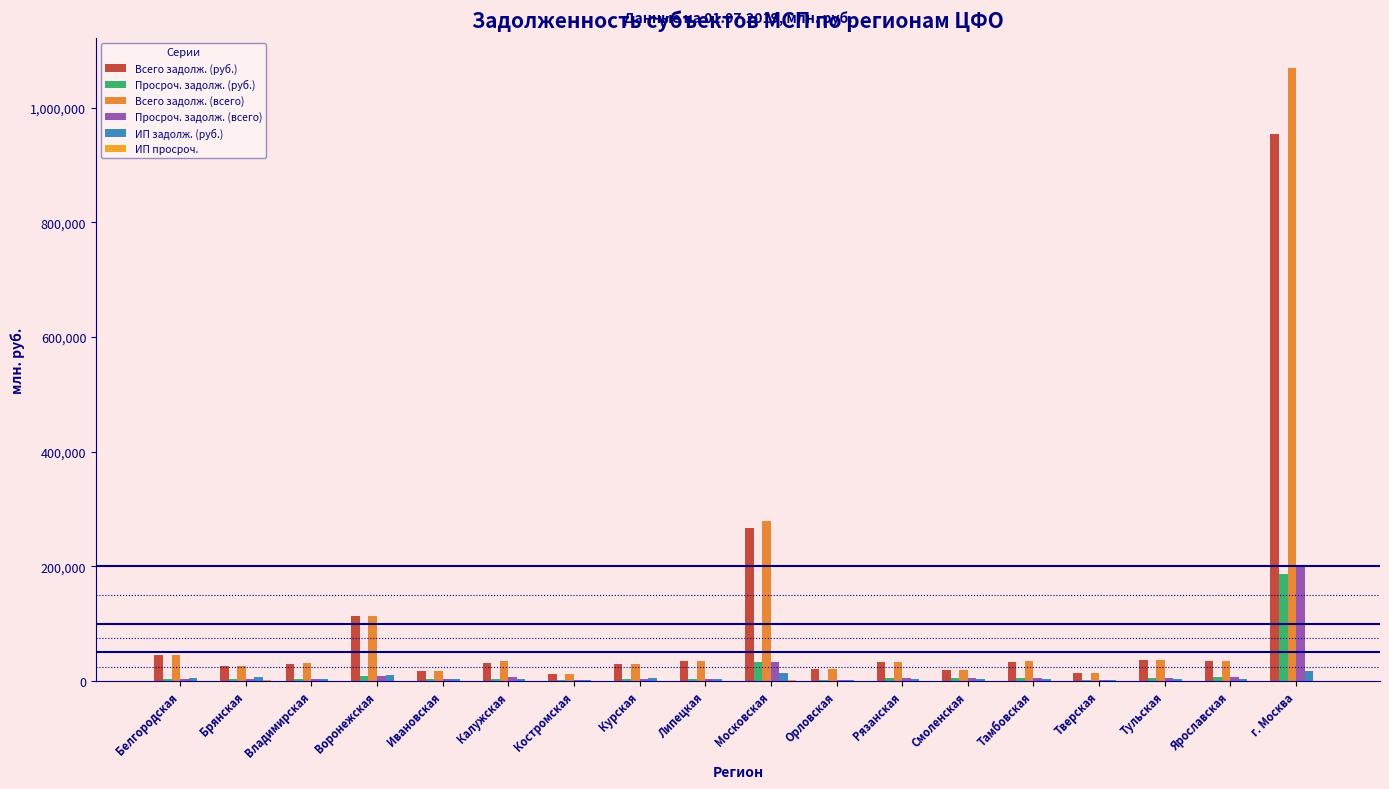

What is the label of the 12th bar from the right?

Костромская